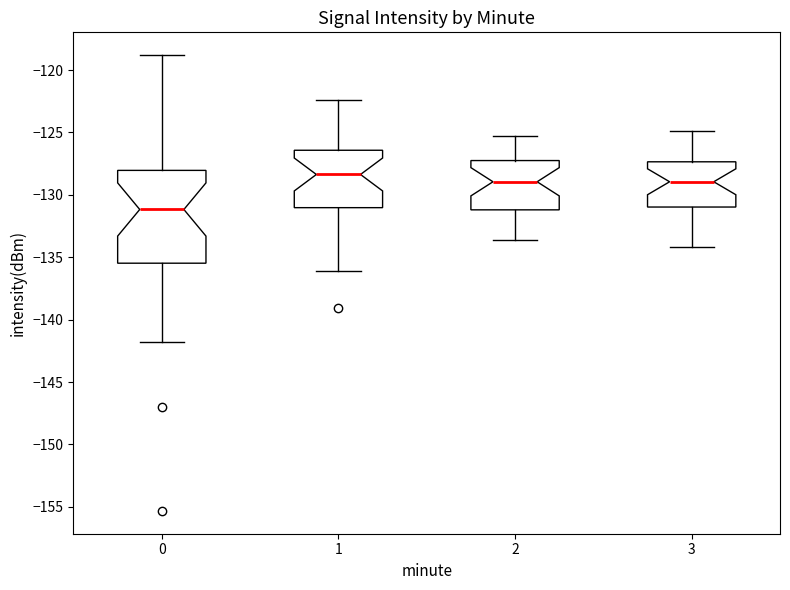

Reading left to right, transcribe this box plot: for each box, give where its median line is, the range the box spans, and where its two whiskers end, as read against the y-axis. The values are not printed on the chart, so give them approximately, as read against the axis.

0: median -131.0, box -135.5 to -128.0, whiskers -142.0 to -119.0
1: median -128.5, box -131.0 to -126.5, whiskers -136.0 to -122.5
2: median -129.0, box -131.0 to -127.0, whiskers -133.5 to -125.5
3: median -129.0, box -131.0 to -127.5, whiskers -134.0 to -125.0